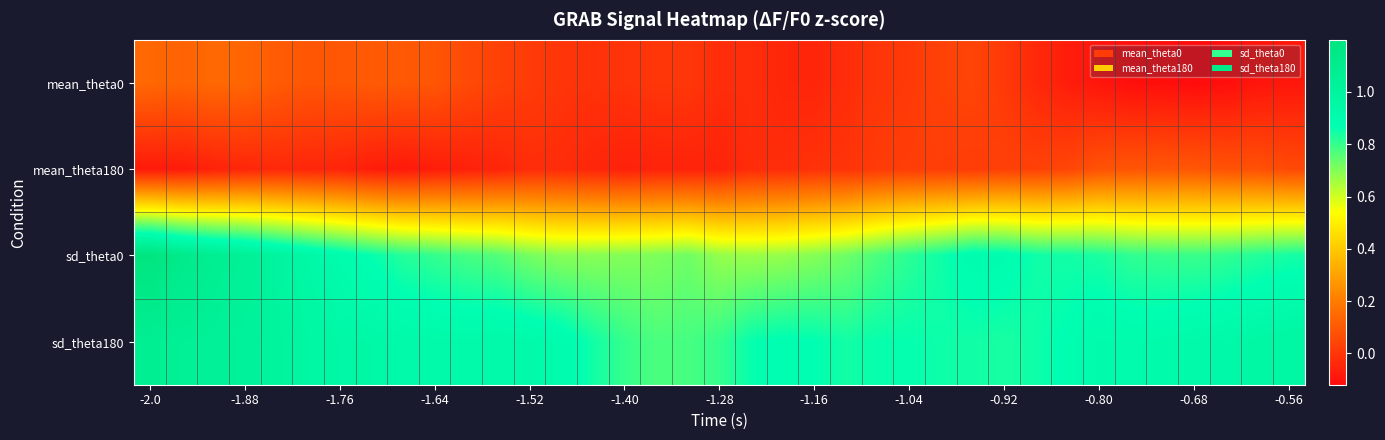

At which category is the sum across all series the highest?

-2.0